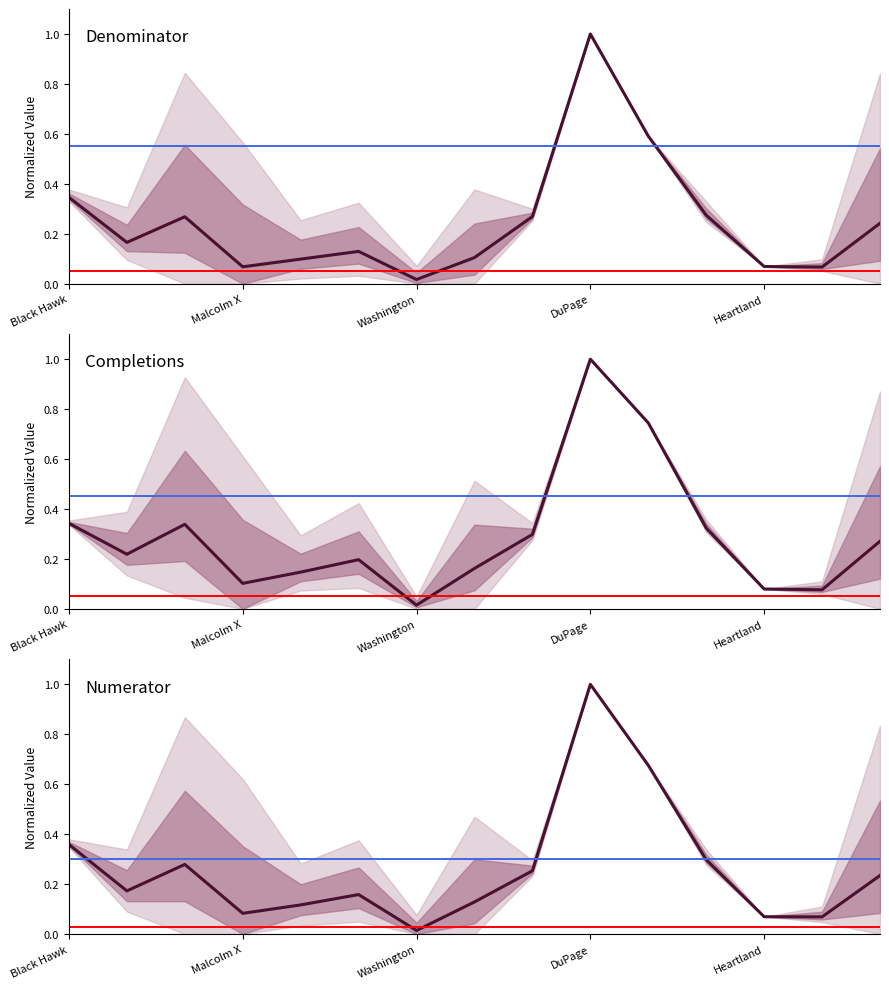

Reading right to left, list all the values displayed in this chart.

Denominator (Not Single Parent): 0.2	0.1	0.1	0.3	0.6	1.0	0.3	0.1	0.0	0.1	0.1	0.1	0.3	0.2	0.3
Completions (Not Single Parent): 0.3	0.1	0.1	0.3	0.7	1.0	0.3	0.2	0.0	0.2	0.1	0.1	0.3	0.2	0.3
Numerator (Not Single Parent): 0.2	0.1	0.1	0.3	0.7	1.0	0.3	0.1	0.0	0.2	0.1	0.1	0.3	0.2	0.4